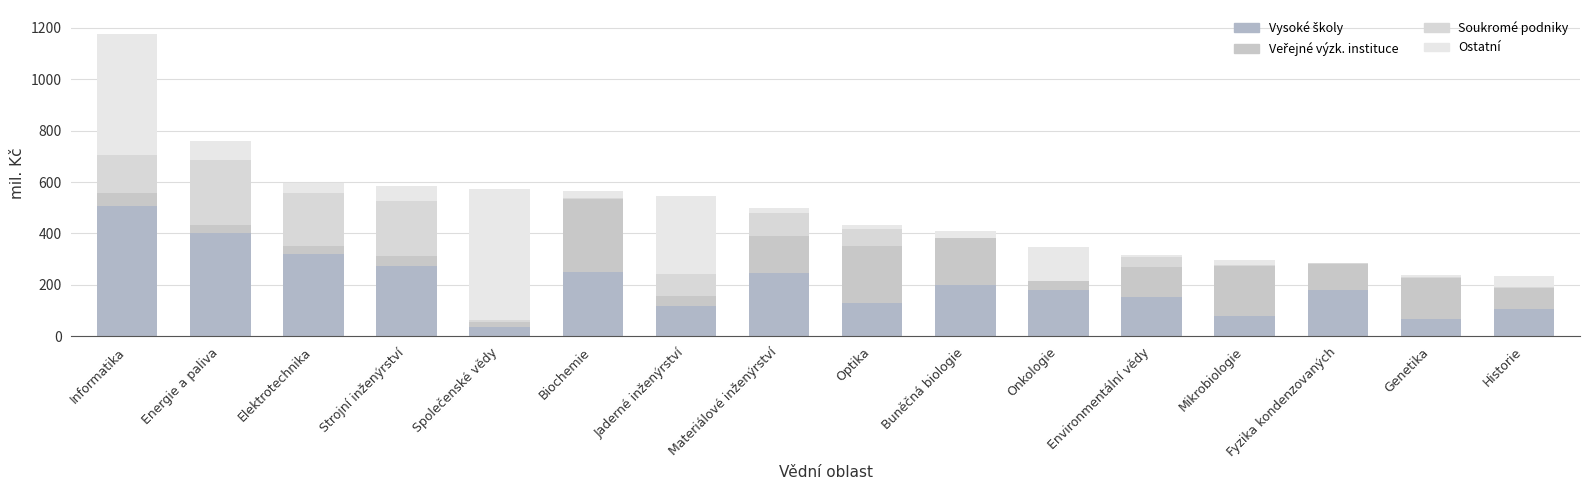

Between Optika and Onkologie, which series saw the biggest shift?

Veřejné výzk. instituce